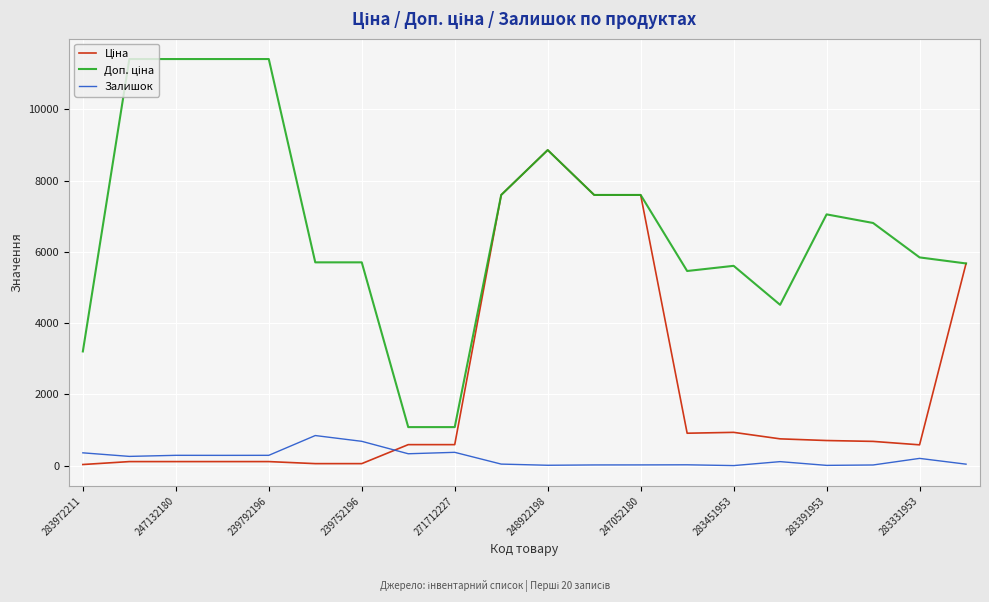

Reading left to right, list all the values displayed in this chart.

Ціна: 32.0	114.1	114.1	114.1	114.1	57.0	57.0	589.9	589.9	7596.5	8856.7	7596.5	7596.5	910.4	934.5	752.2	705.1	681.0	584.4	5673.8
Доп. ціна: 3205.0	11410.0	11410.0	11410.0	11410.0	5705.0	5705.0	1081.7	1081.7	7596.5	8856.7	7596.5	7596.5	5462.3	5607.2	4513.3	7051.3	6809.8	5843.9	5673.8
Залишок: 360.0	260.0	290.0	289.0	290.0	845.0	683.0	334.0	374.0	44.0	11.0	20.0	21.0	24.0	2.0	113.0	8.0	19.0	204.0	42.0